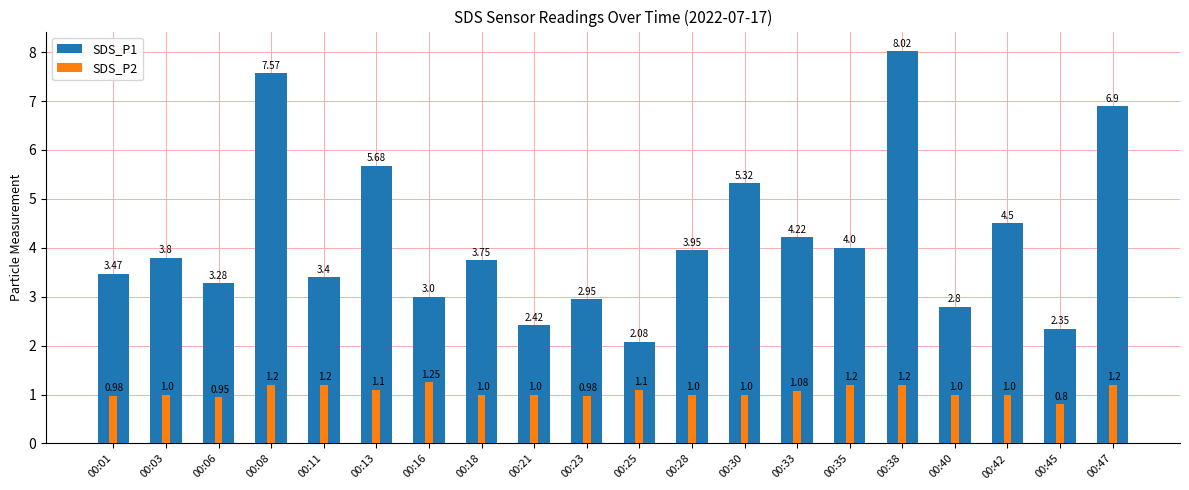

How many values in the SDS_P1 series are below 3?

5